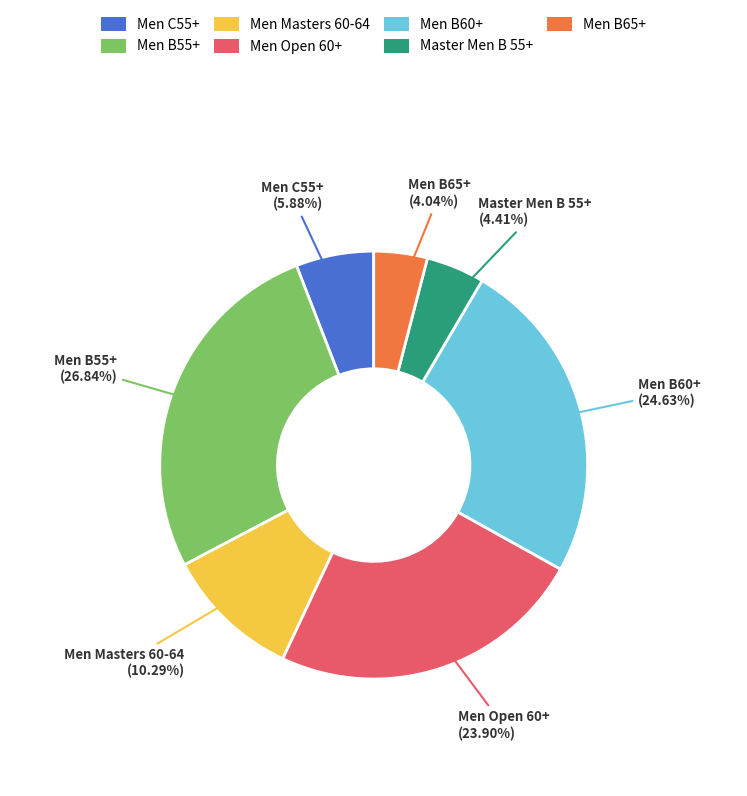

Which slice is the largest?

Men B55+